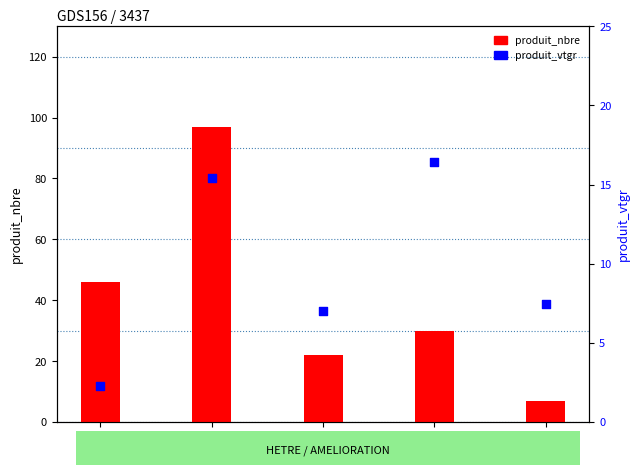

What are all the series names shown in the legend?

produit_nbre, produit_vtgr